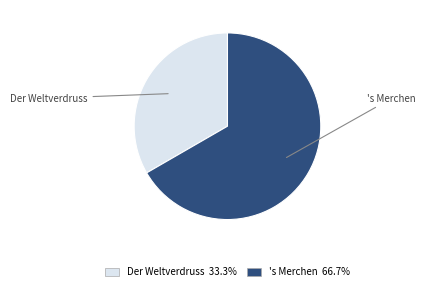

Rank the categories by value from highest to lowest.

's Merchen, Der Weltverdruss